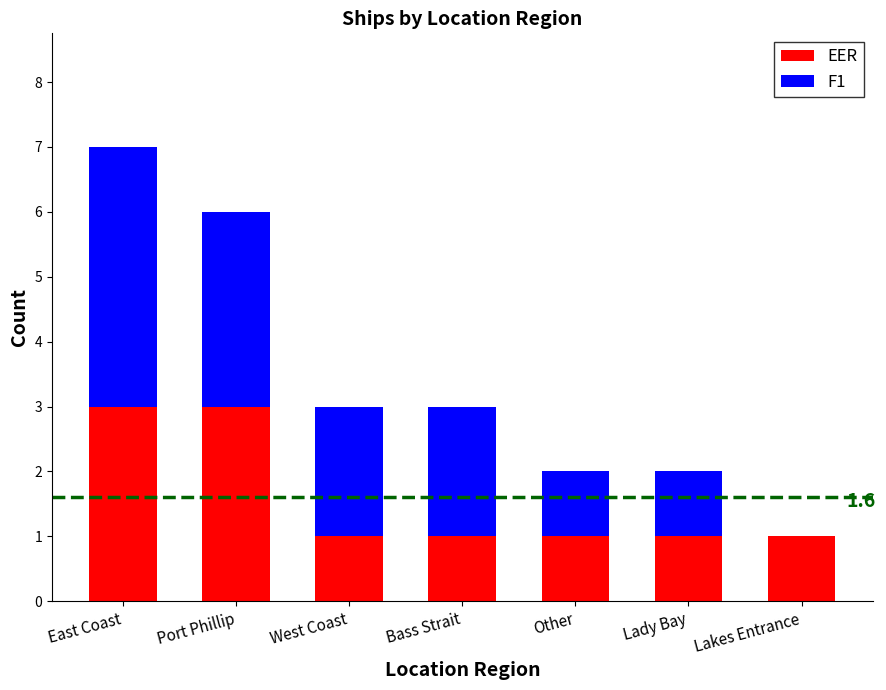

The EER series shows 1 at Lakes Entrance. True or false?

True